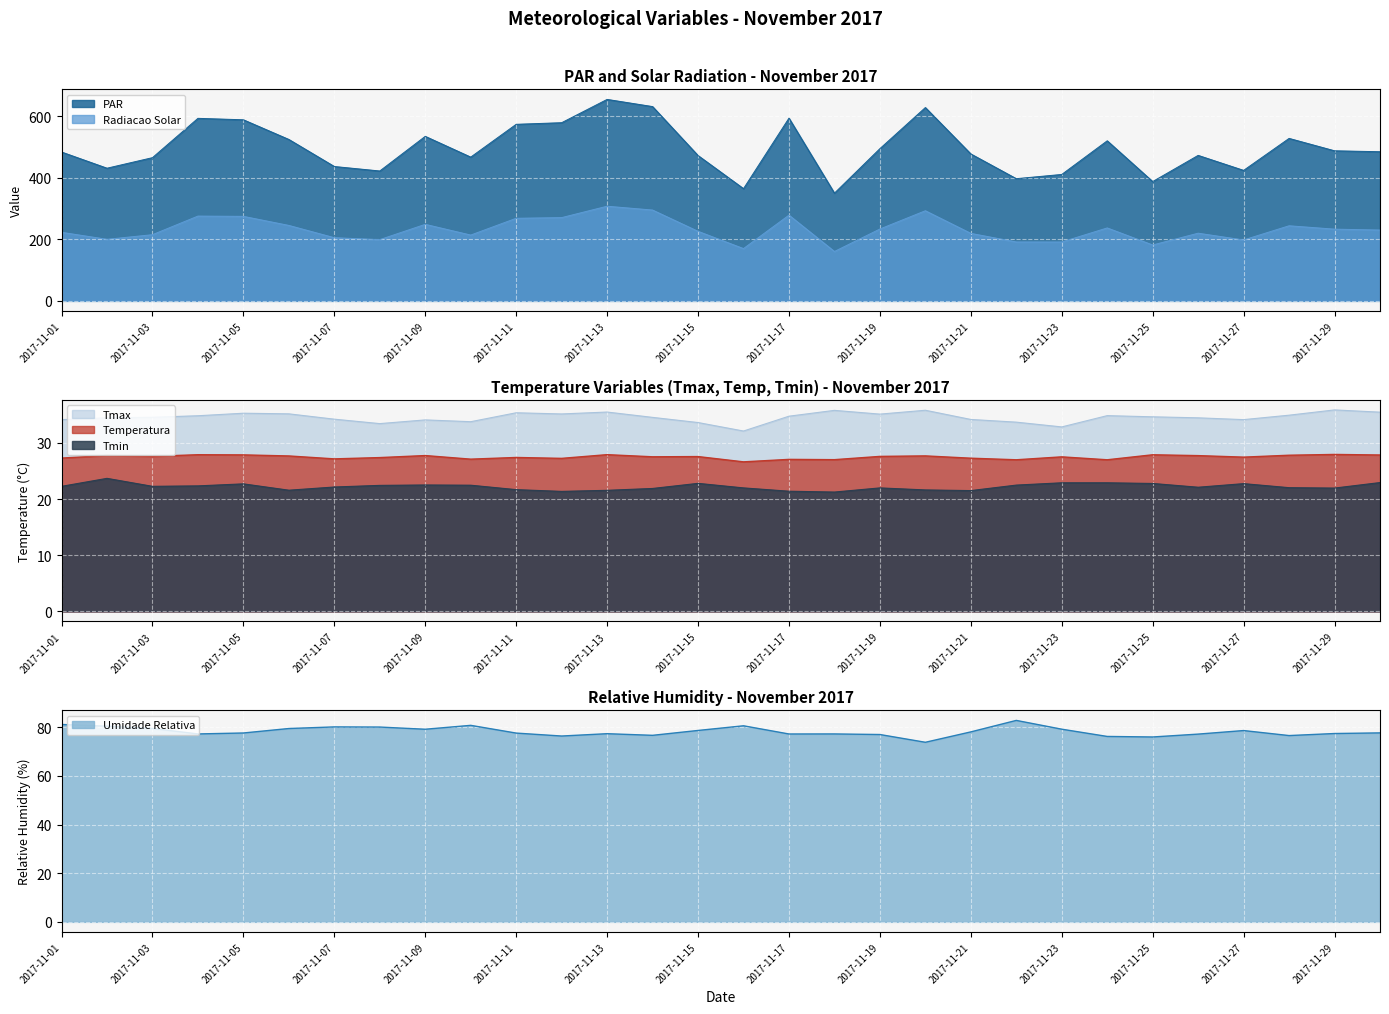

Where does the Temperatura series first go above 27?

2017-11-01